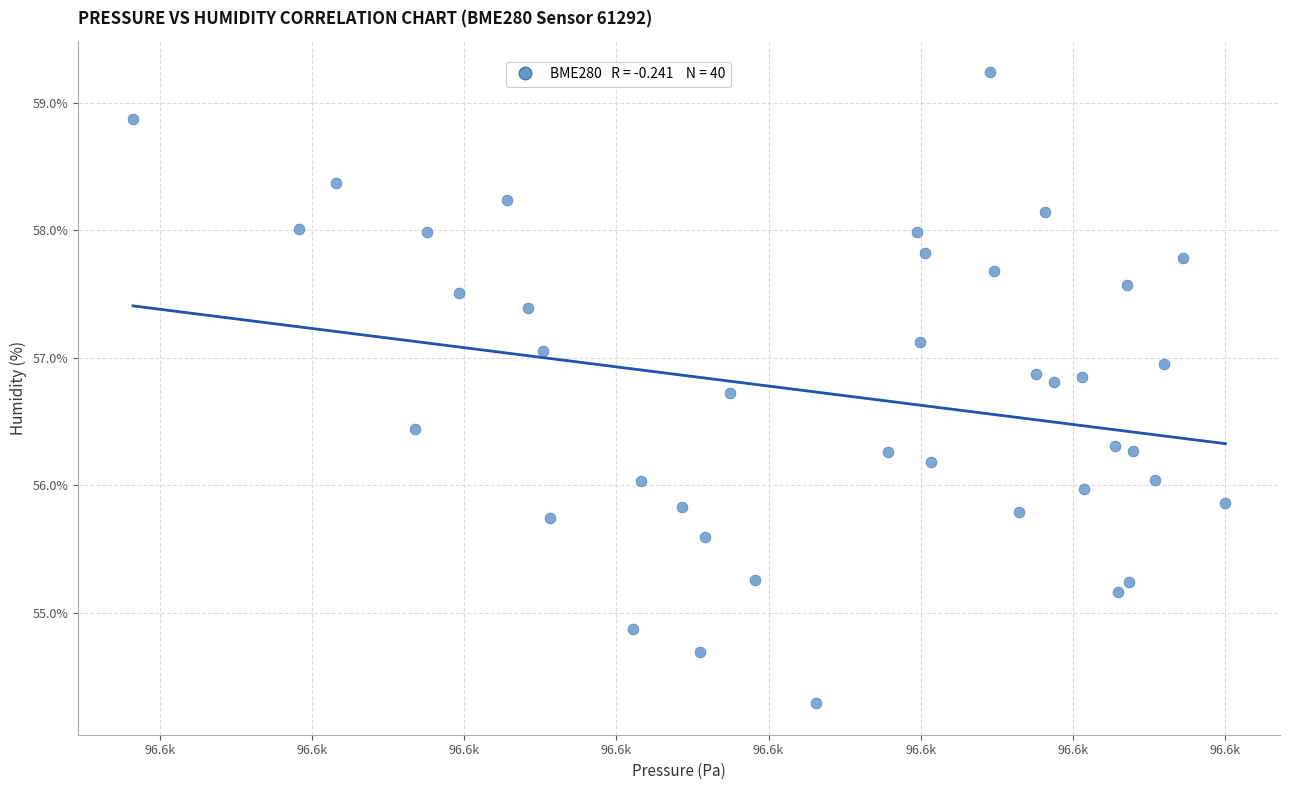

What is the range of X values (max minus min)?

71.8